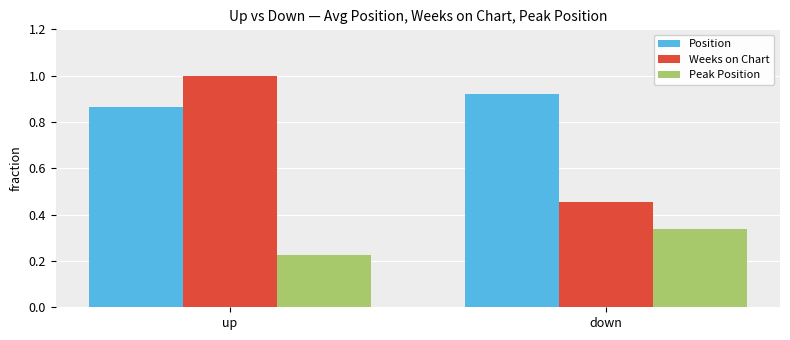

Is the value of Weeks on Chart at down greater than the value of Position at up?

No